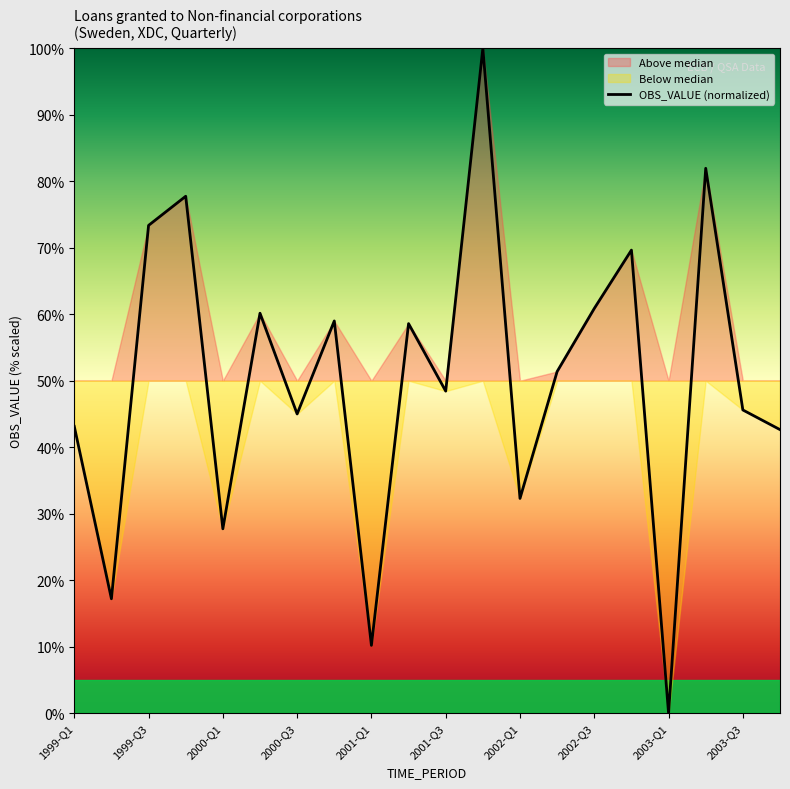

Which label corresponds to the smallest value in the chart?

2003-Q1